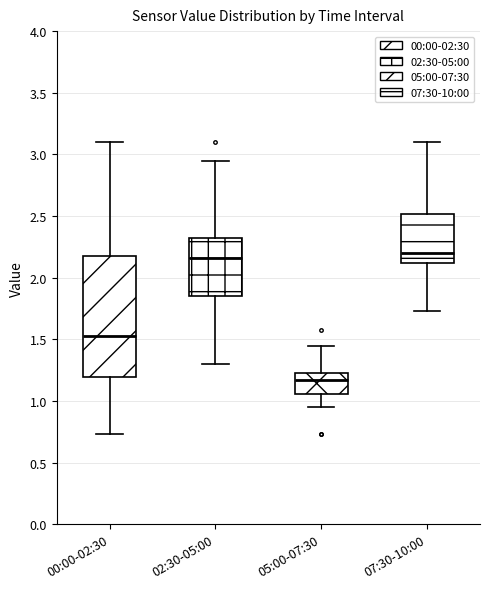

Reading left to right, transcribe this box plot: for each box, give where its median line is, the range the box spans, and where its two whiskers end, as read against the y-axis. The values are not printed on the chart, so give them approximately, as read against the axis.

00:00-02:30: median 1.55, box 1.20 to 2.20, whiskers 0.75 to 3.10
02:30-05:00: median 2.15, box 1.85 to 2.35, whiskers 1.30 to 2.95
05:00-07:30: median 1.15, box 1.05 to 1.25, whiskers 0.95 to 1.45
07:30-10:00: median 2.20, box 2.10 to 2.50, whiskers 1.75 to 3.10